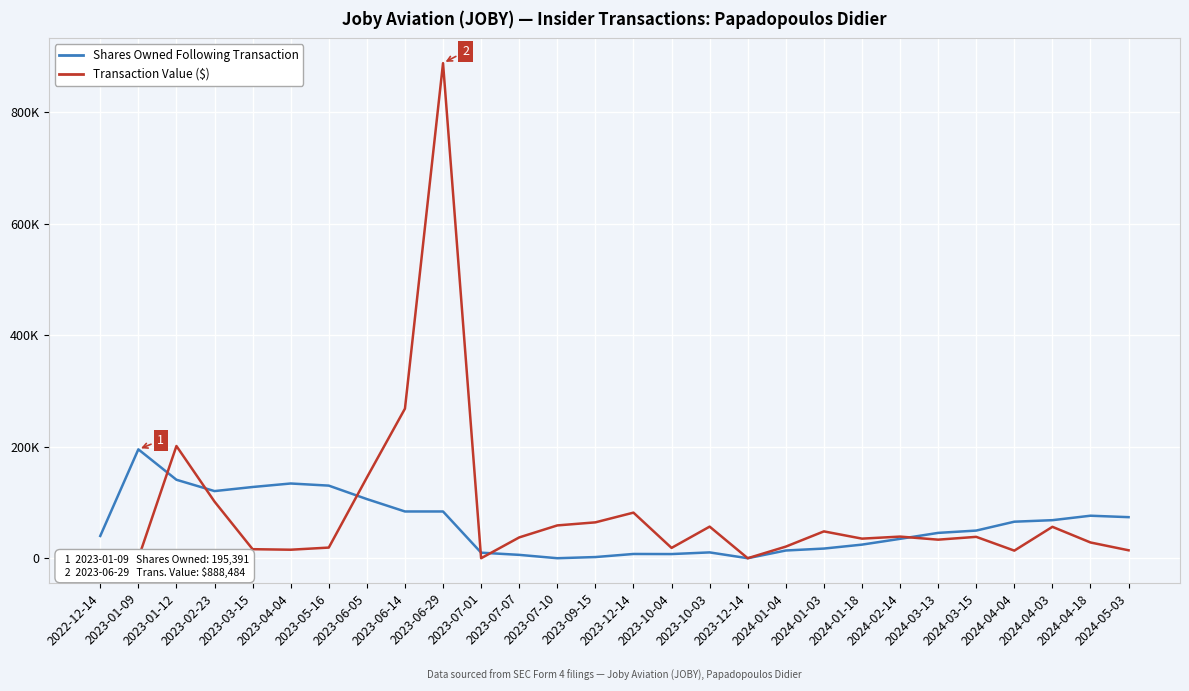

How many lines are shown in the chart?

2